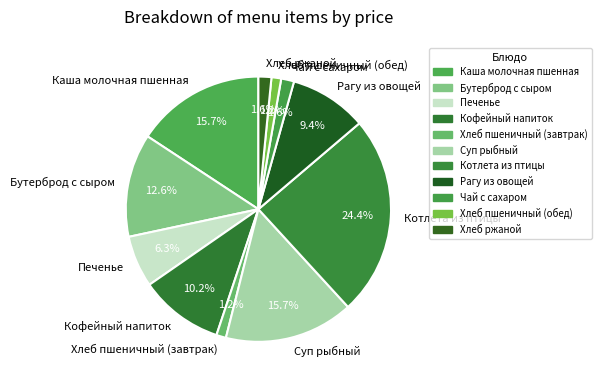

What is the largest slice in the pie chart?

Котлета из птицы